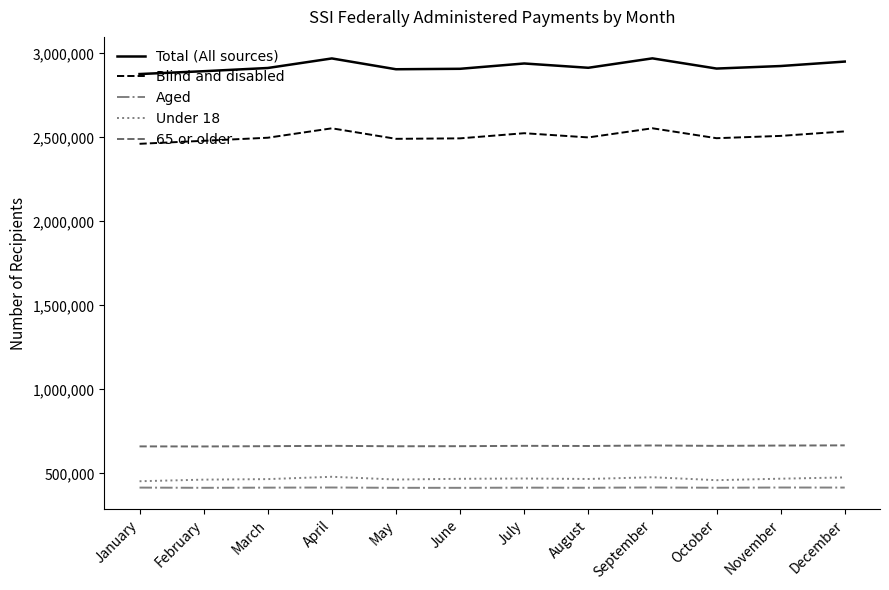

What is the minimum value for 65 or older?

660318